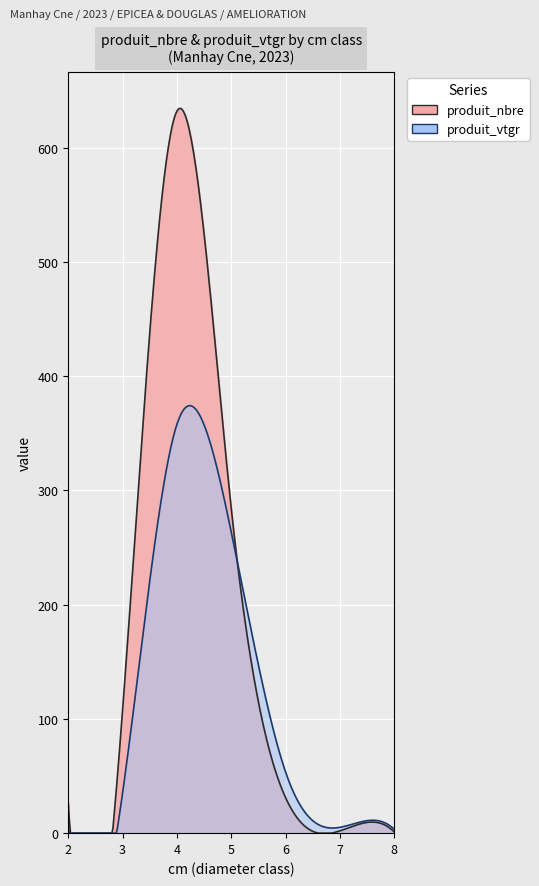

Which series has the largest total across all categories?

produit_nbre